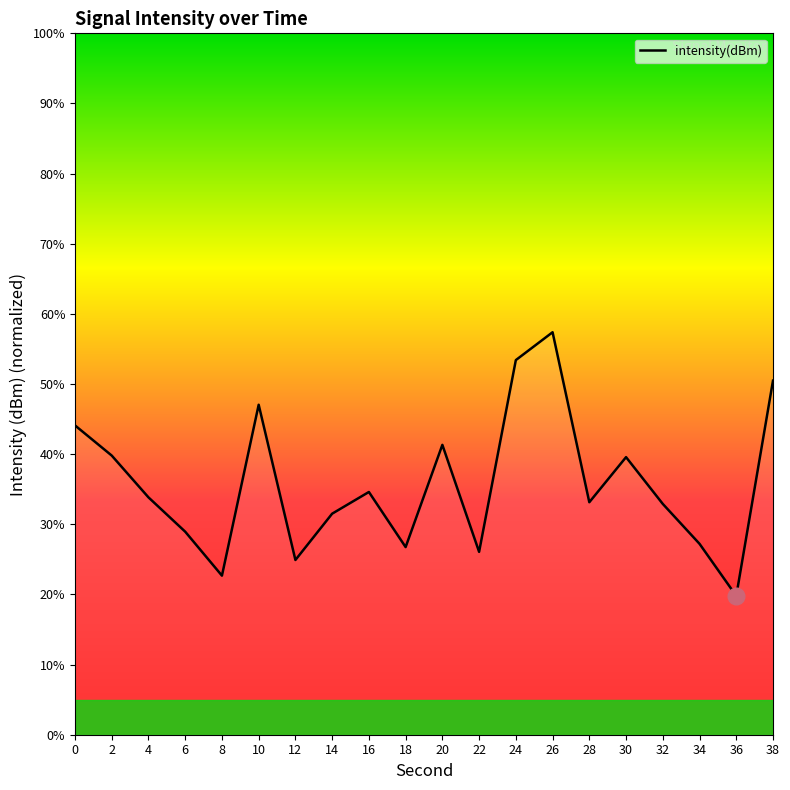

What is the difference between the maximum and minimum values?

37.6